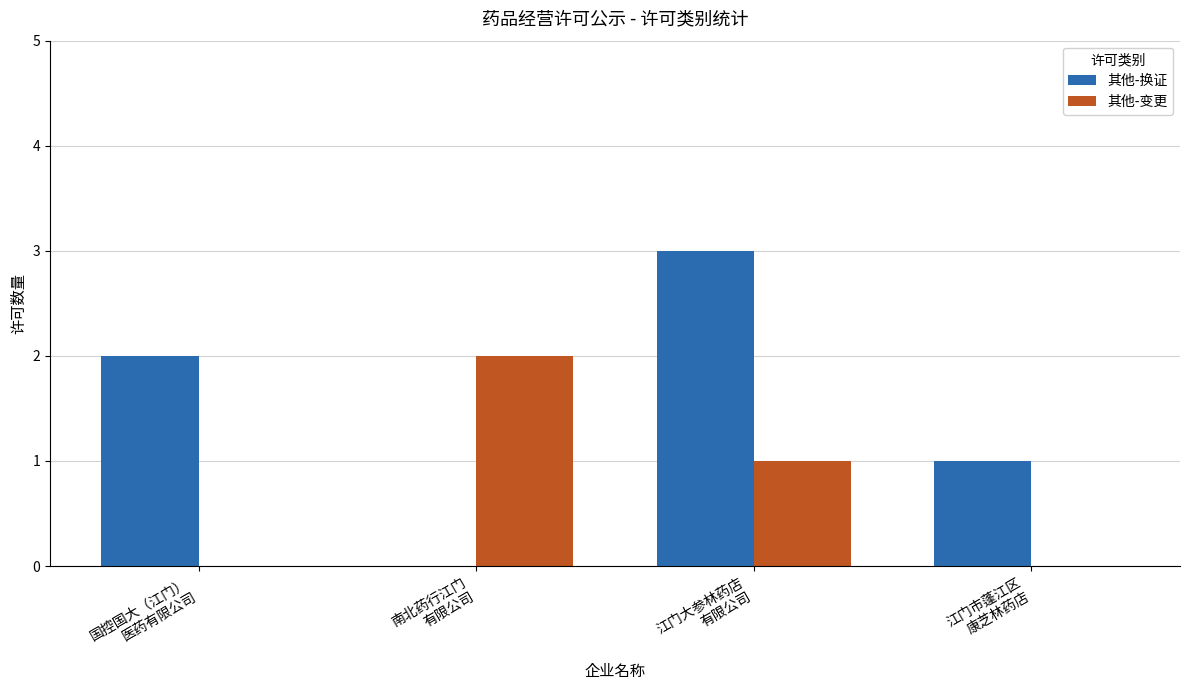

Are the bars grouped side by side (vs. stacked)?

Yes